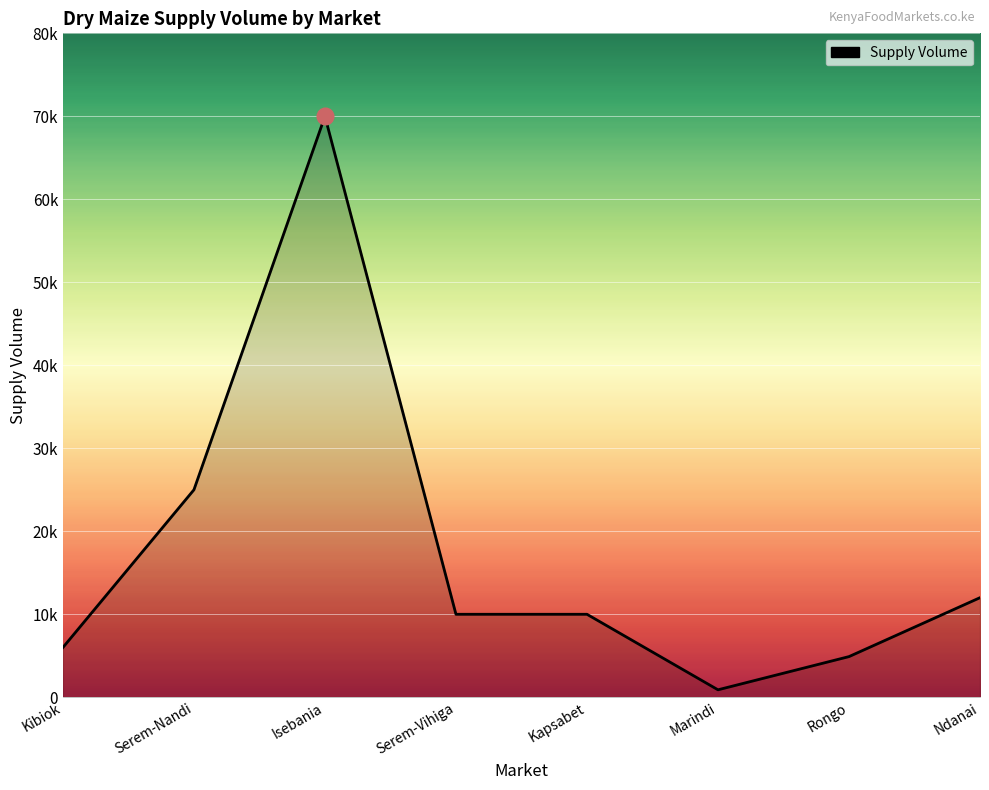

Between Marindi and Kibiok, which is larger?

Kibiok